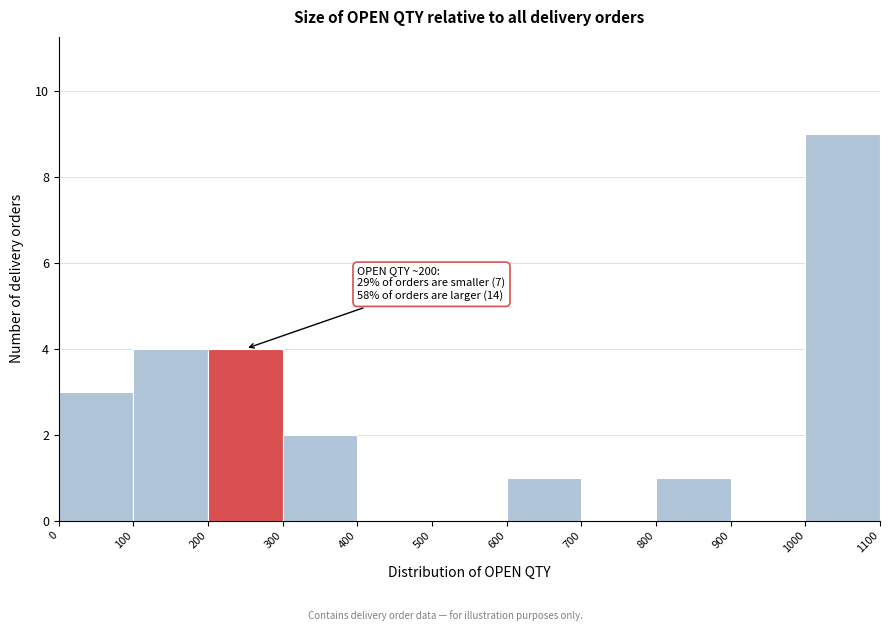

Which range on the x-axis has the tallest bar?

1000 to 1100